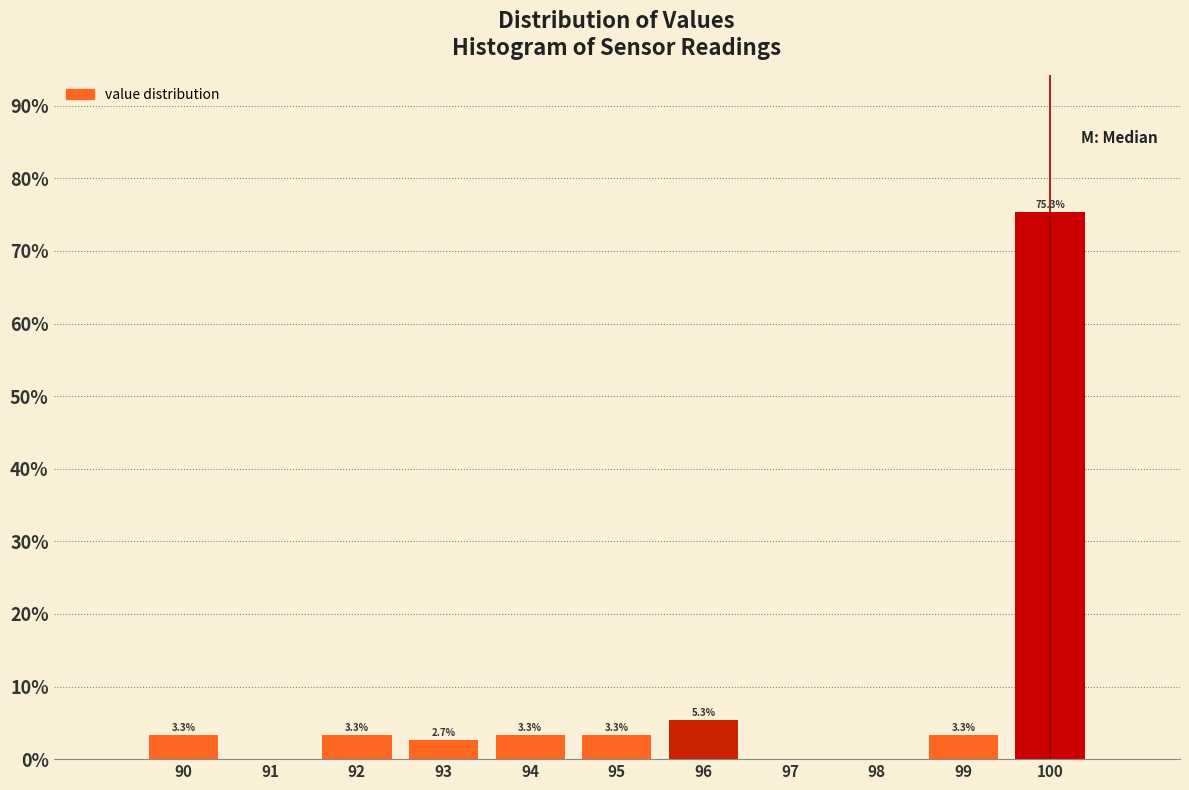

Over which range of the x-axis is the bar tallest?

99.5 to 100.5